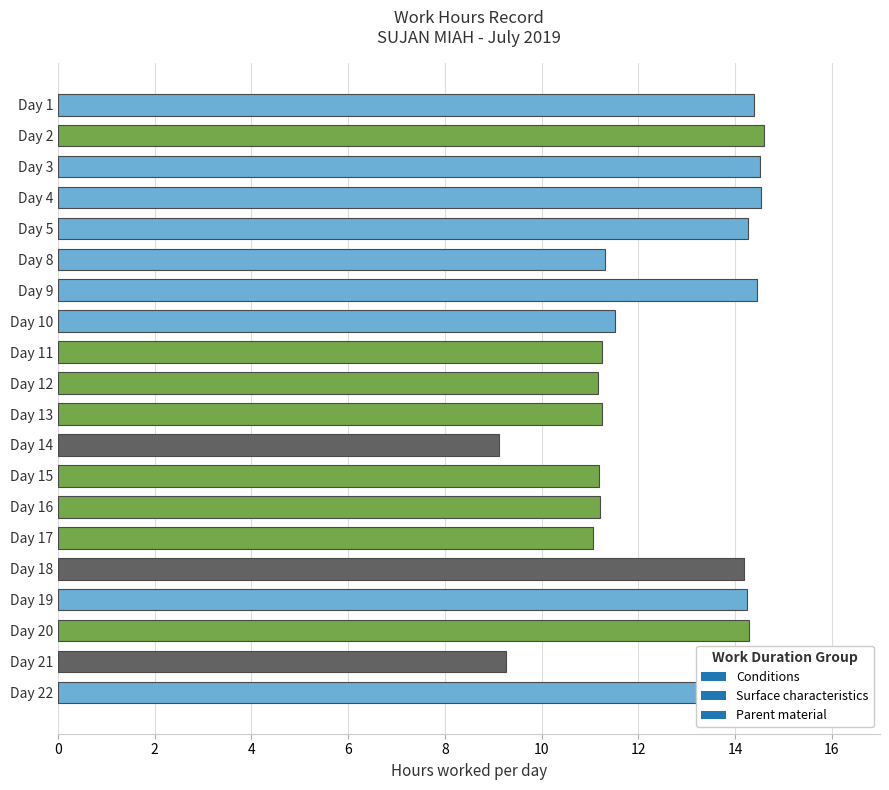

The chart shows a value of 11.5 at Day 10. True or false?

True